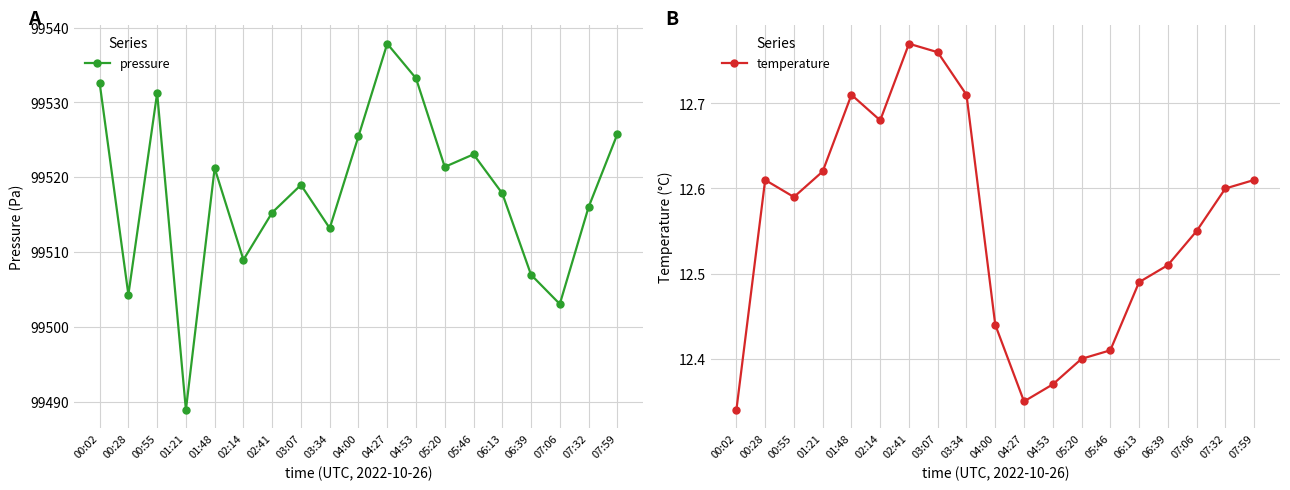

What is the label of the 2nd point from the right?

07:32